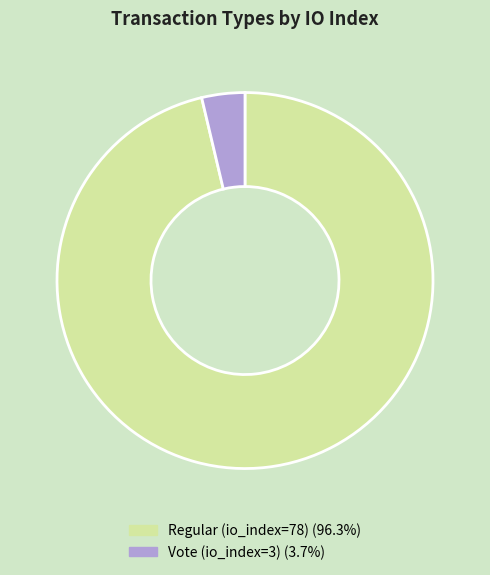

Is there any slice that represents more than half of the pie?

Yes